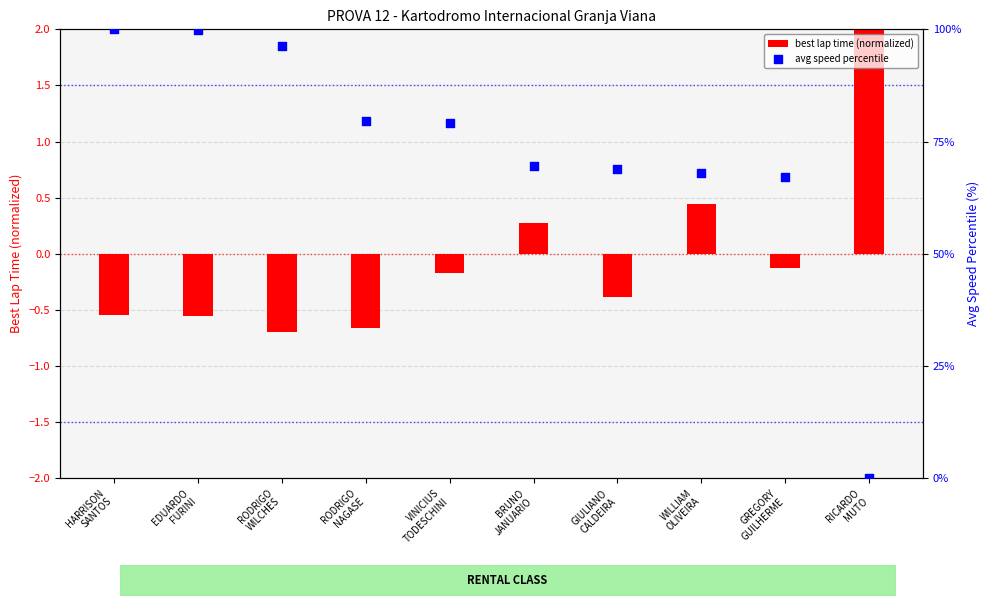

Which series has the largest total across all categories?

avg speed percentile